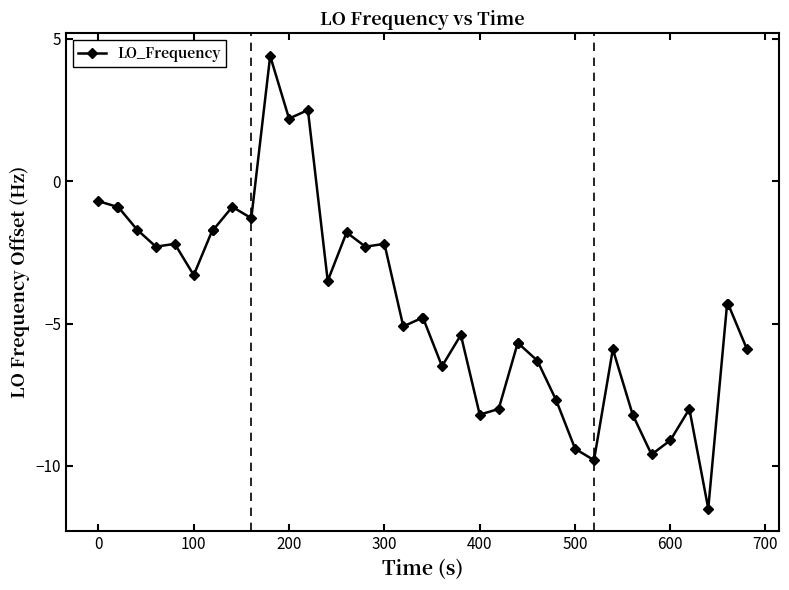

What is the average value?

-4.3